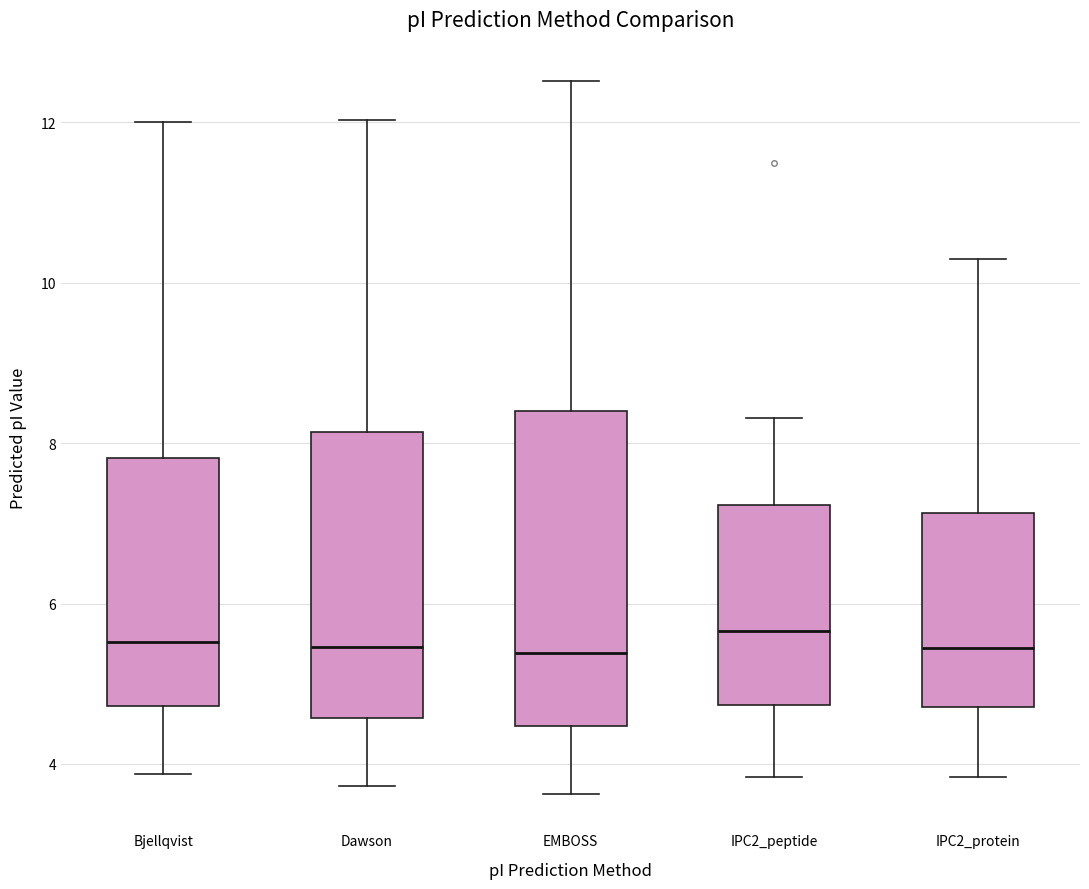

Reading left to right, transcribe this box plot: for each box, give where its median line is, the range the box spans, and where its two whiskers end, as read against the y-axis. The values are not printed on the chart, so give them approximately, as read against the axis.

Bjellqvist: median 5.6, box 4.8 to 7.8, whiskers 3.8 to 12.0
Dawson: median 5.4, box 4.6 to 8.2, whiskers 3.8 to 12.0
EMBOSS: median 5.4, box 4.4 to 8.4, whiskers 3.6 to 12.6
IPC2_peptide: median 5.6, box 4.8 to 7.2, whiskers 3.8 to 8.4
IPC2_protein: median 5.4, box 4.8 to 7.2, whiskers 3.8 to 10.2